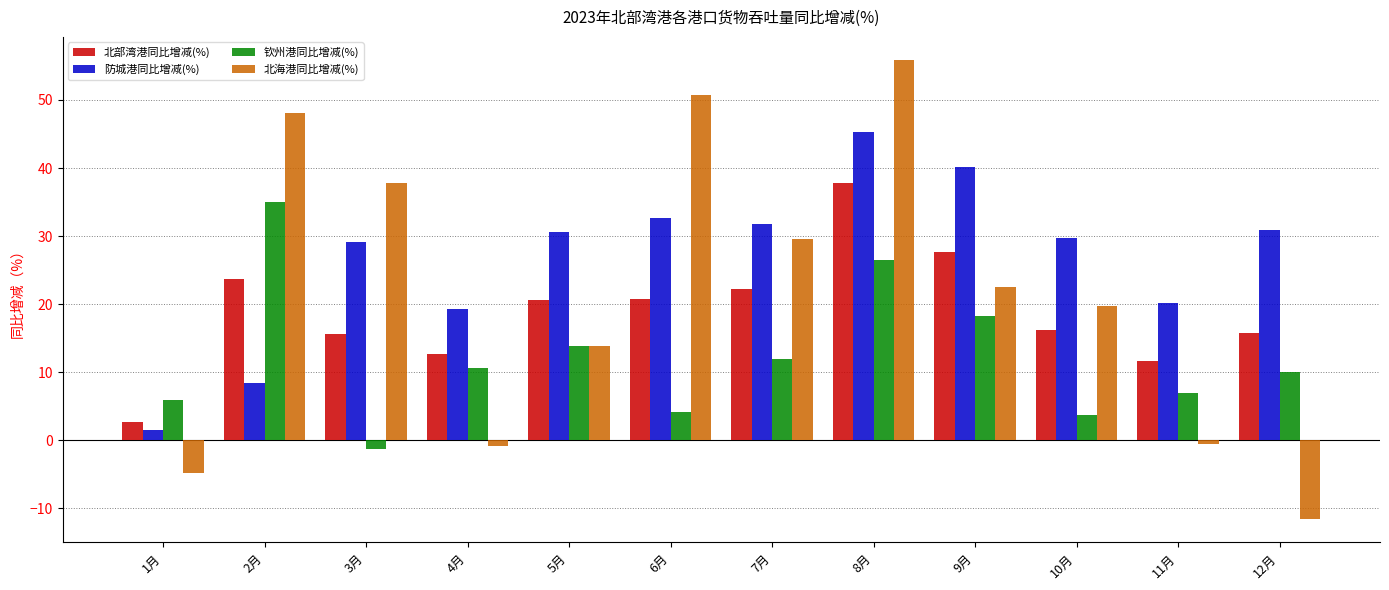

Rank the series by their average value, from highest to lowest.

防城港同比增减(%), 北海港同比增减(%), 北部湾港同比增减(%), 钦州港同比增减(%)